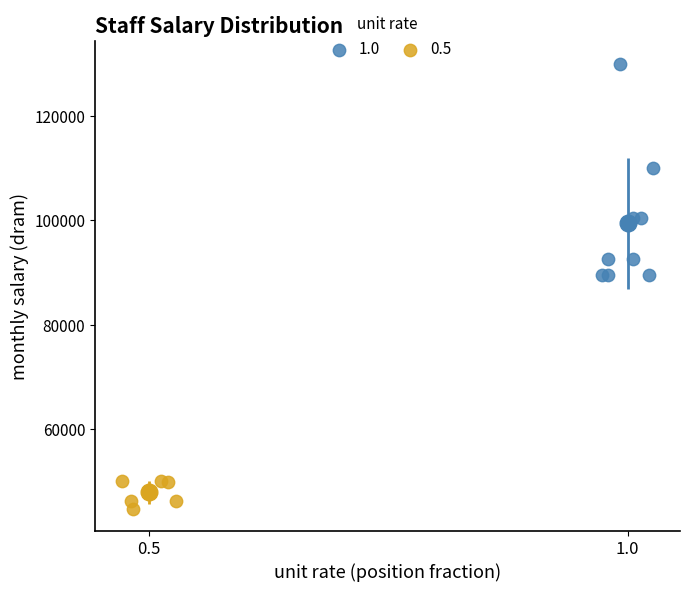

Which series reaches the minimum Y coordinate?

0.5